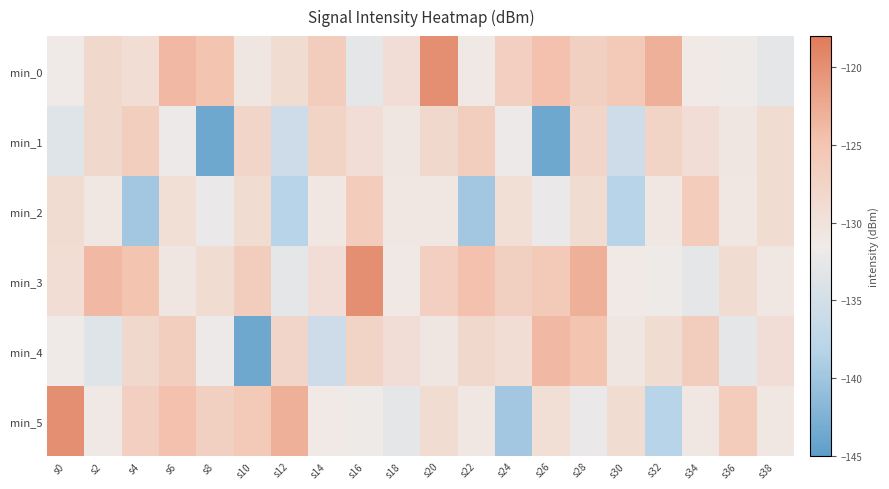

What is the difference between the highest and lowest values at s38?

3.8